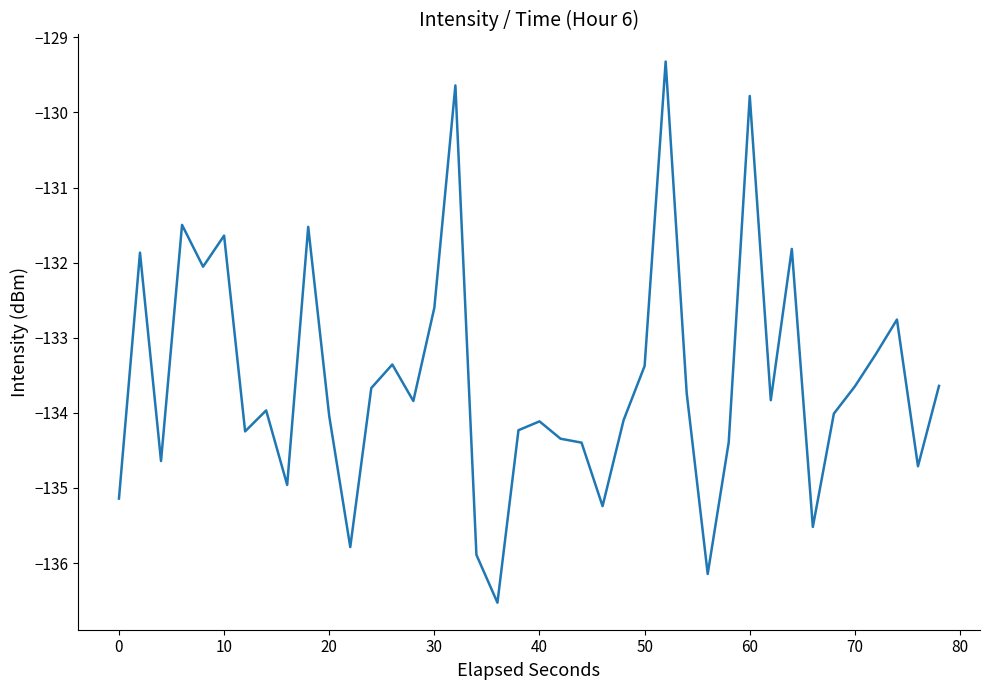

What is the minimum value shown in the chart?

-136.5